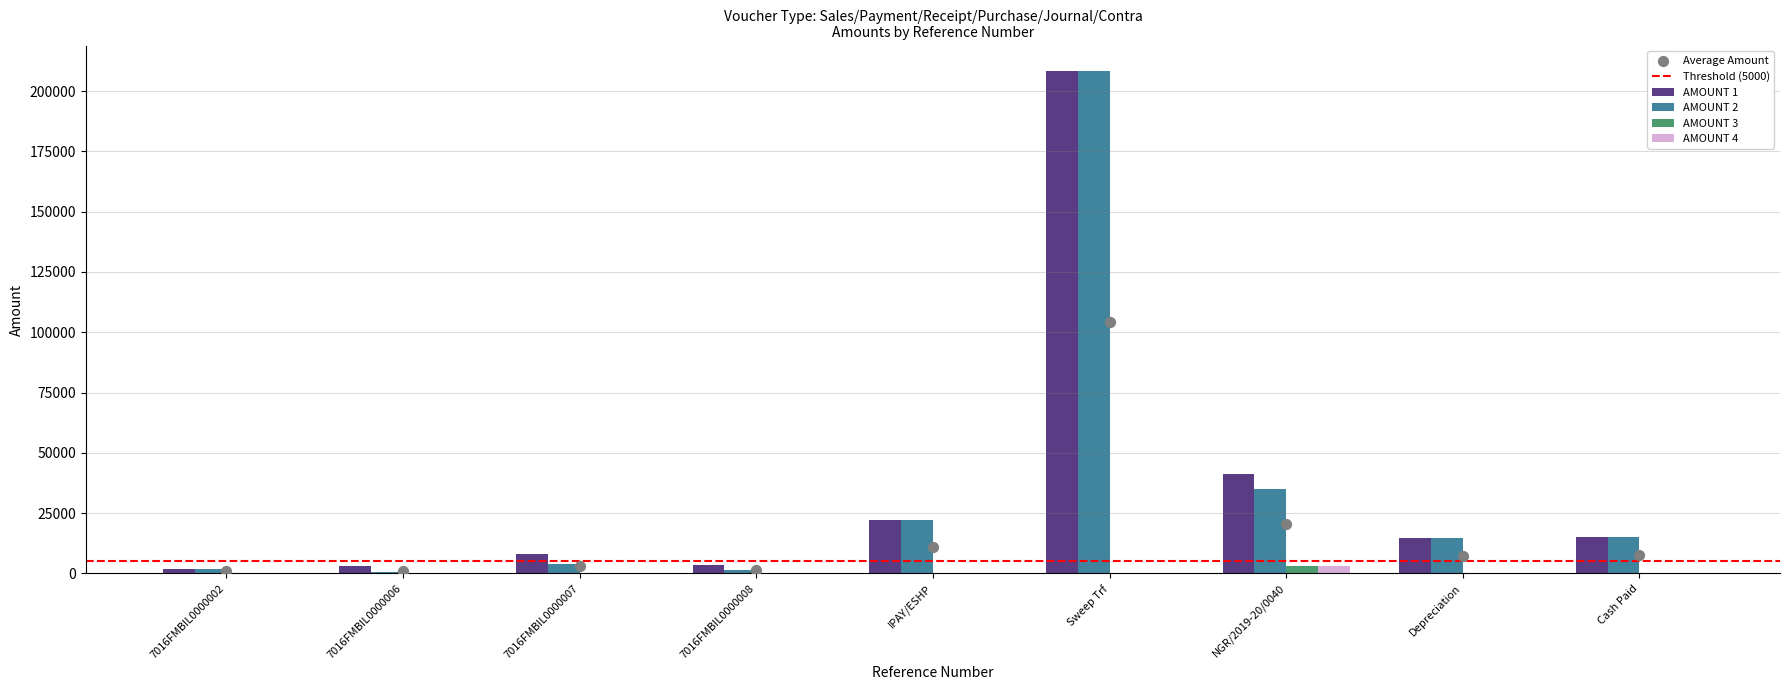

Which series has the largest total across all categories?

AMOUNT 1